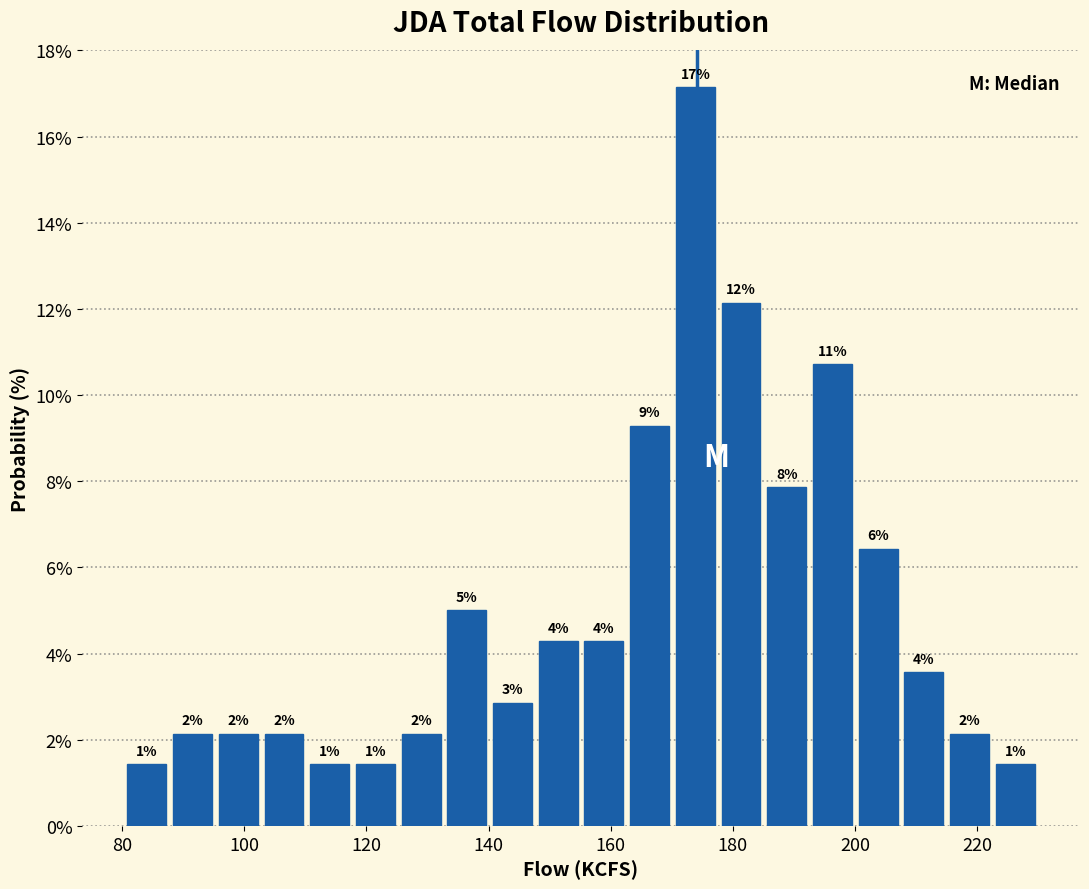

Read against the x-axis, roughly where is the centre of the tallest bar?

174